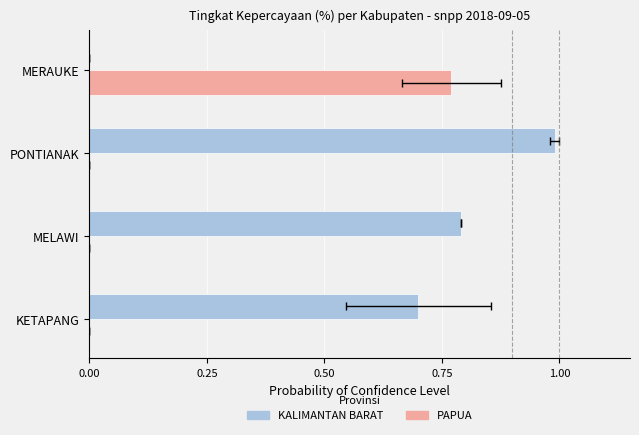

What is the total value across all series at KETAPANG?

0.7